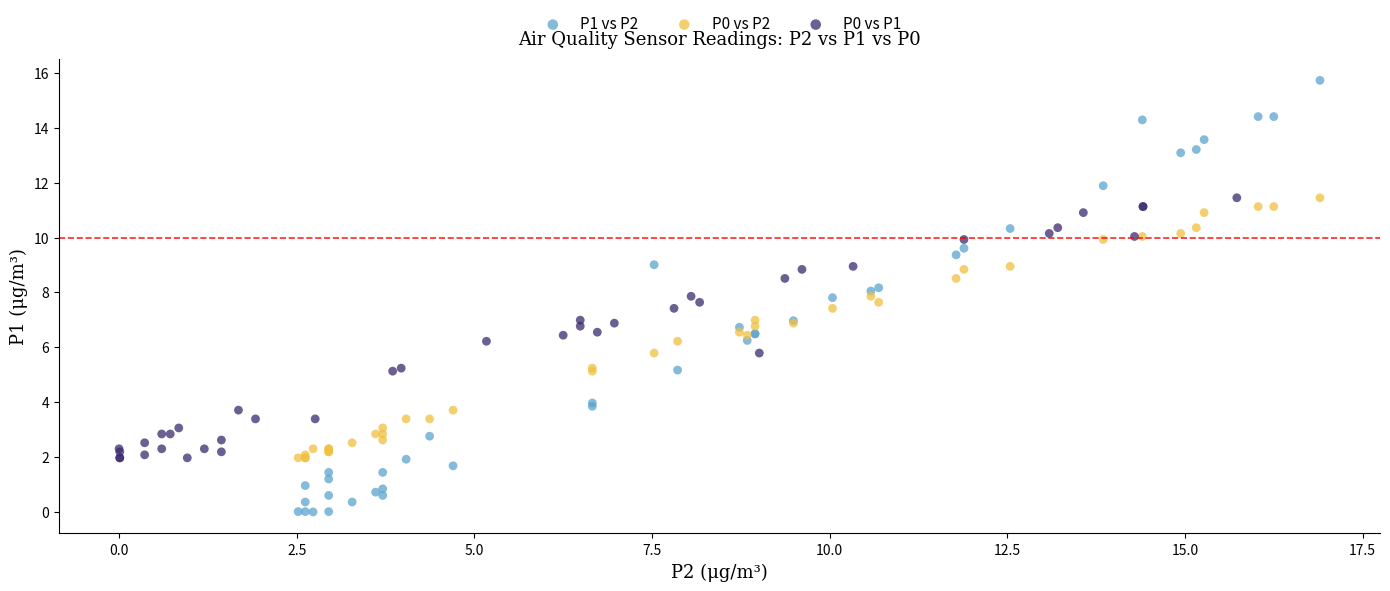

Which series has the largest Y range (max minus min)?

P1 vs P2